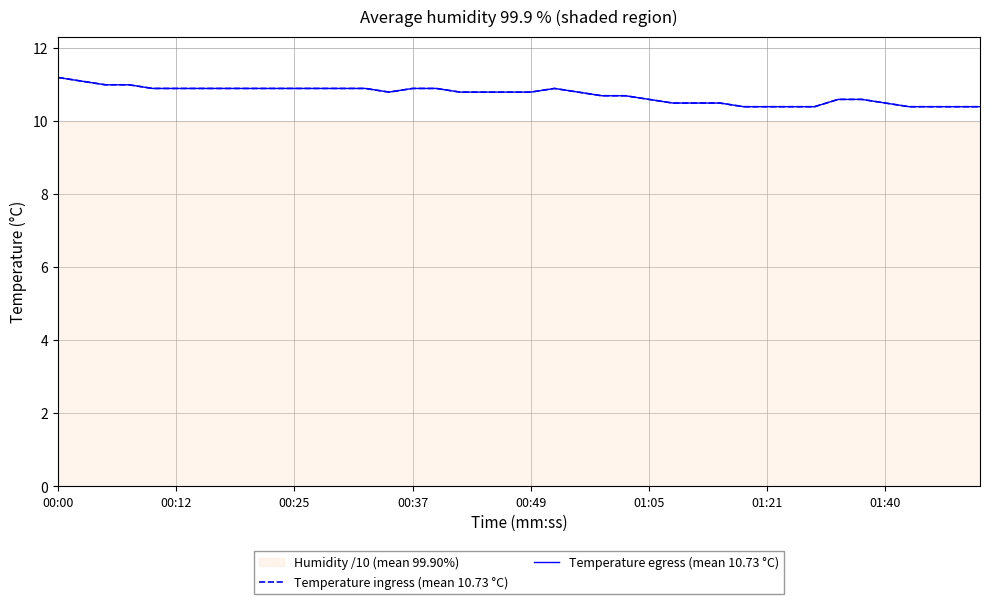

How many data points does each series have?

40